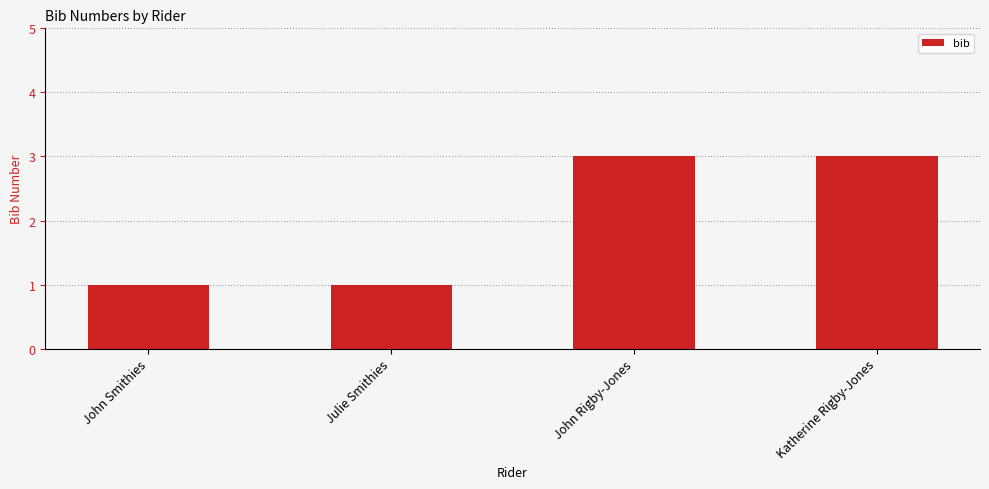

Approximately how many times larger is the value at Julie Smithies compared to John Rigby-Jones?

0.3